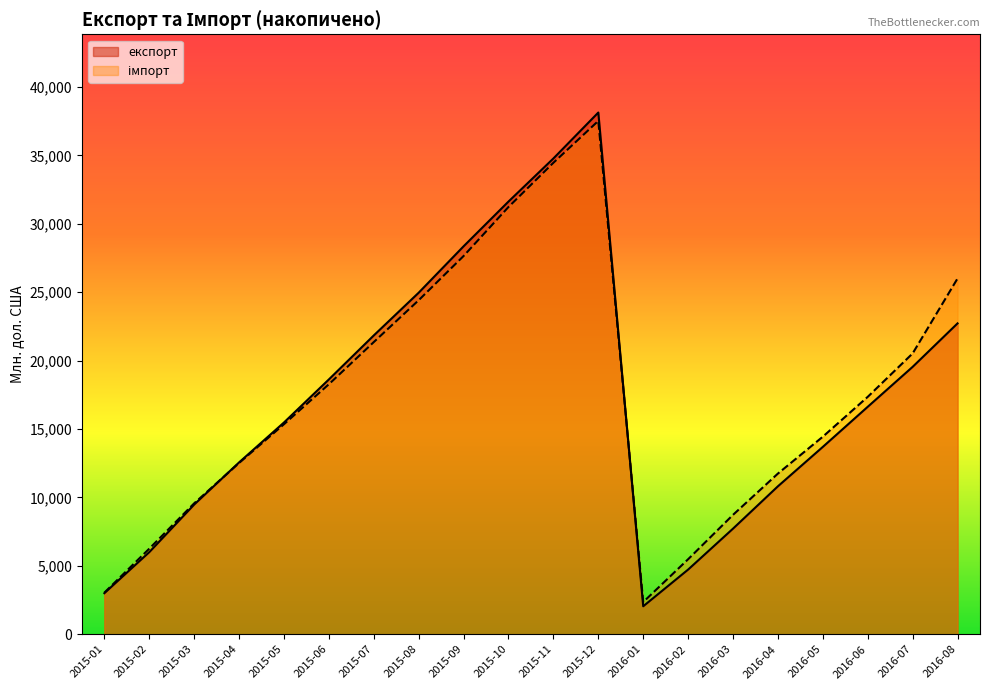

What are all the series names shown in the legend?

експорт, імпорт